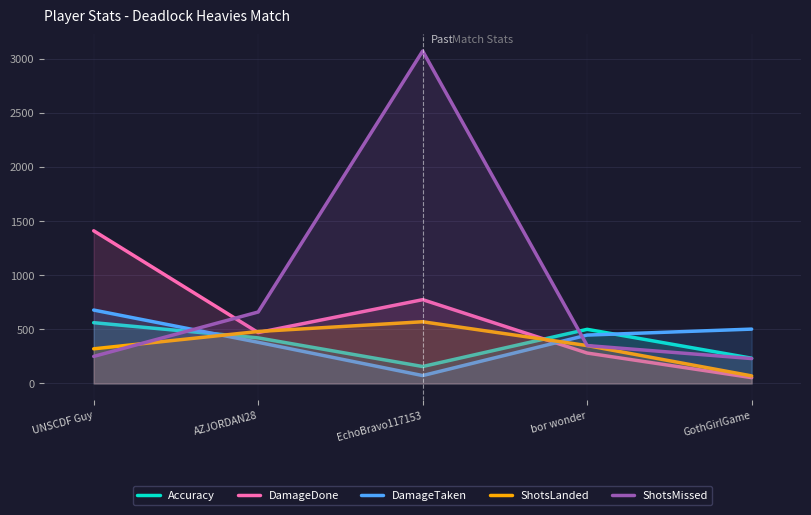

Does the chart have visible grid lines?

Yes